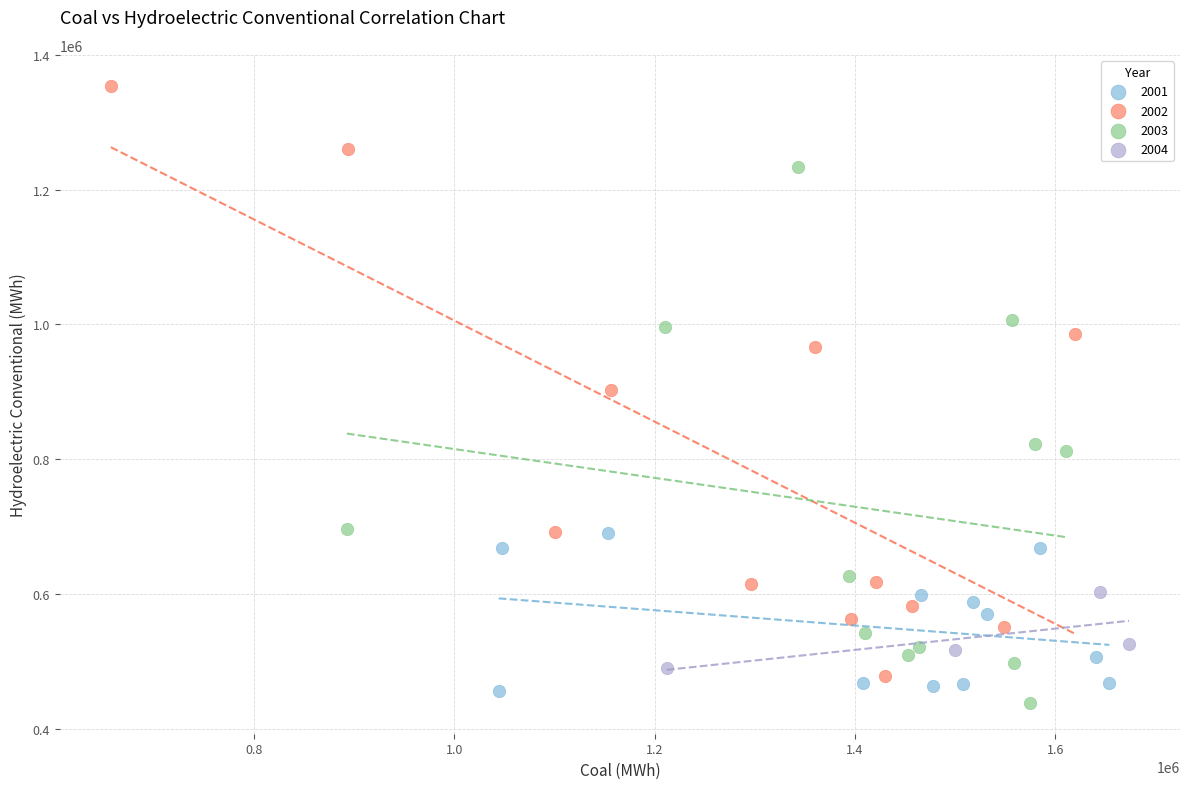

Which series contains the highest Y value?

2002